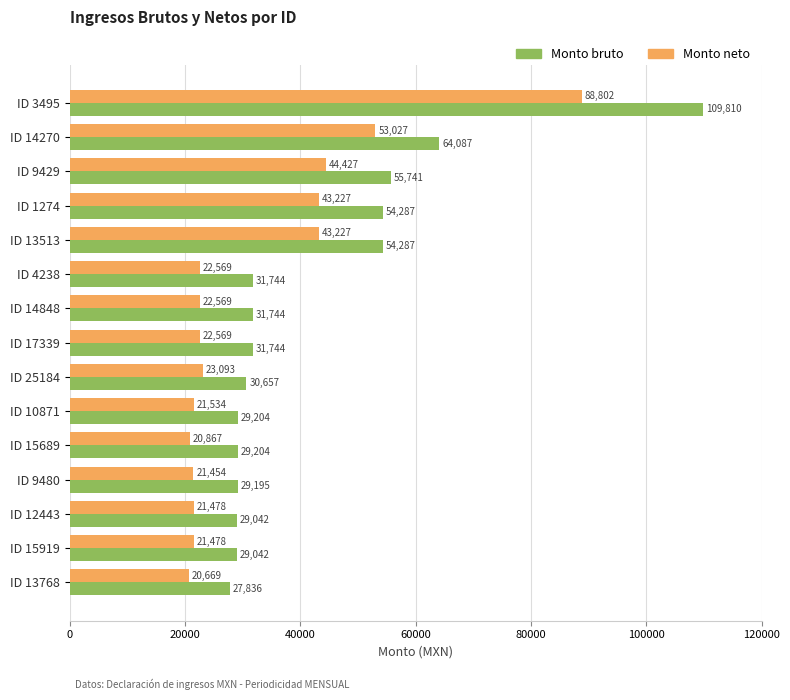

Is it true that Monto neto equals 43227.5 at ID 13513?

True